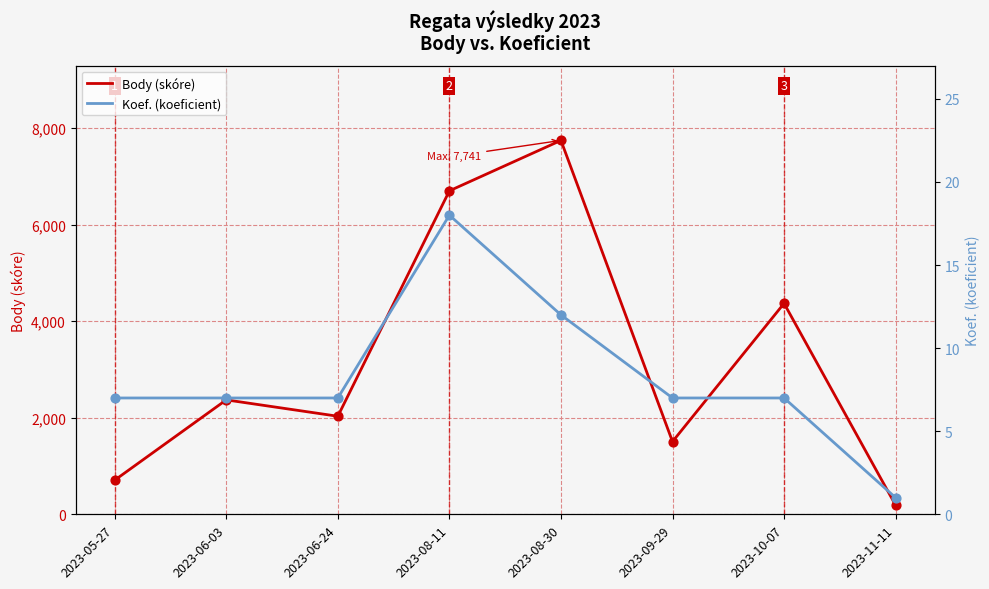

What is the total value across all series at 2023-10-07?

4374